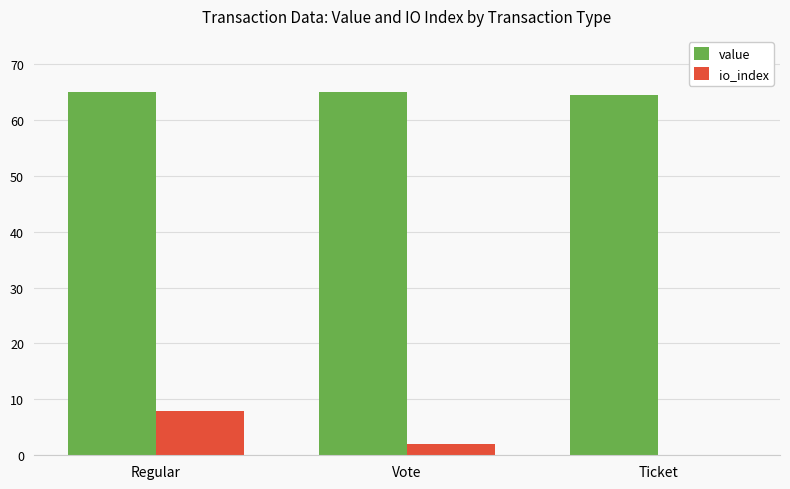

At which label does io_index reach its peak?

Regular